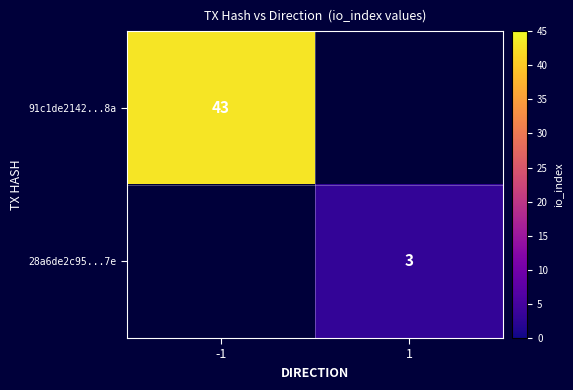

True or false: 28a6de2c95...7e has a value of 5 at 1.

False